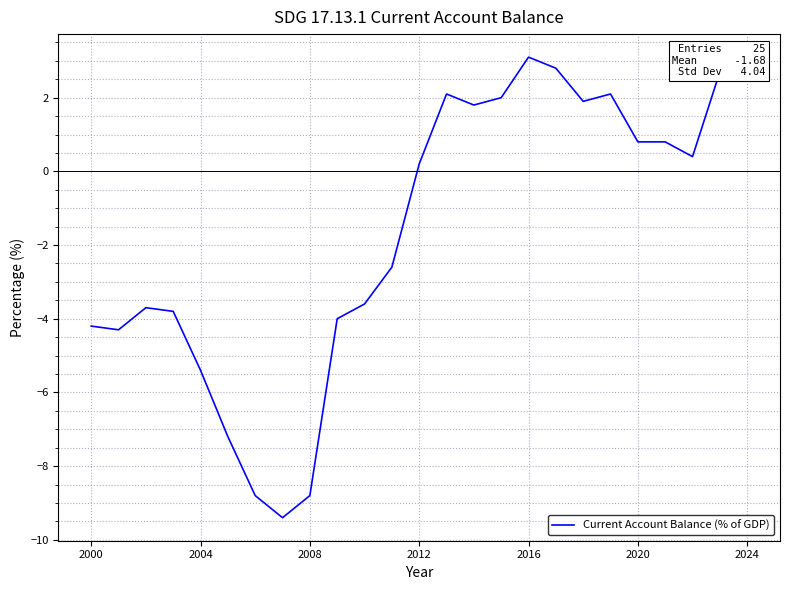

What is the difference between the maximum and minimum values?

12.5